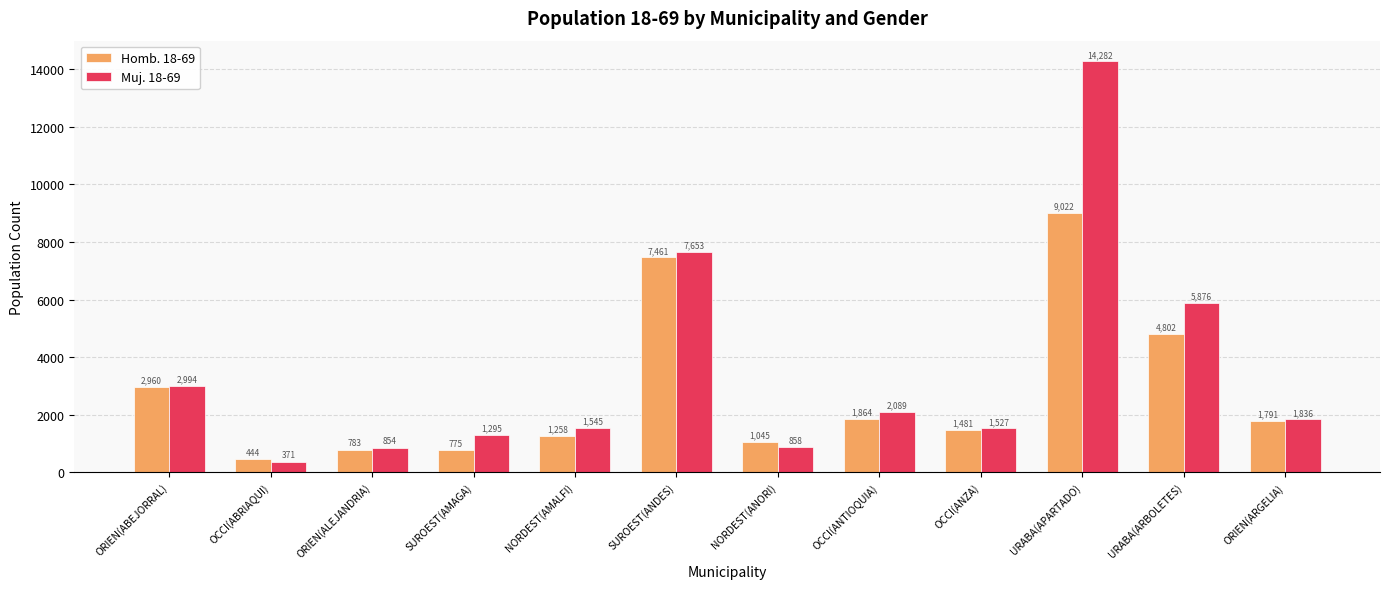

How many groups of bars are there?

12